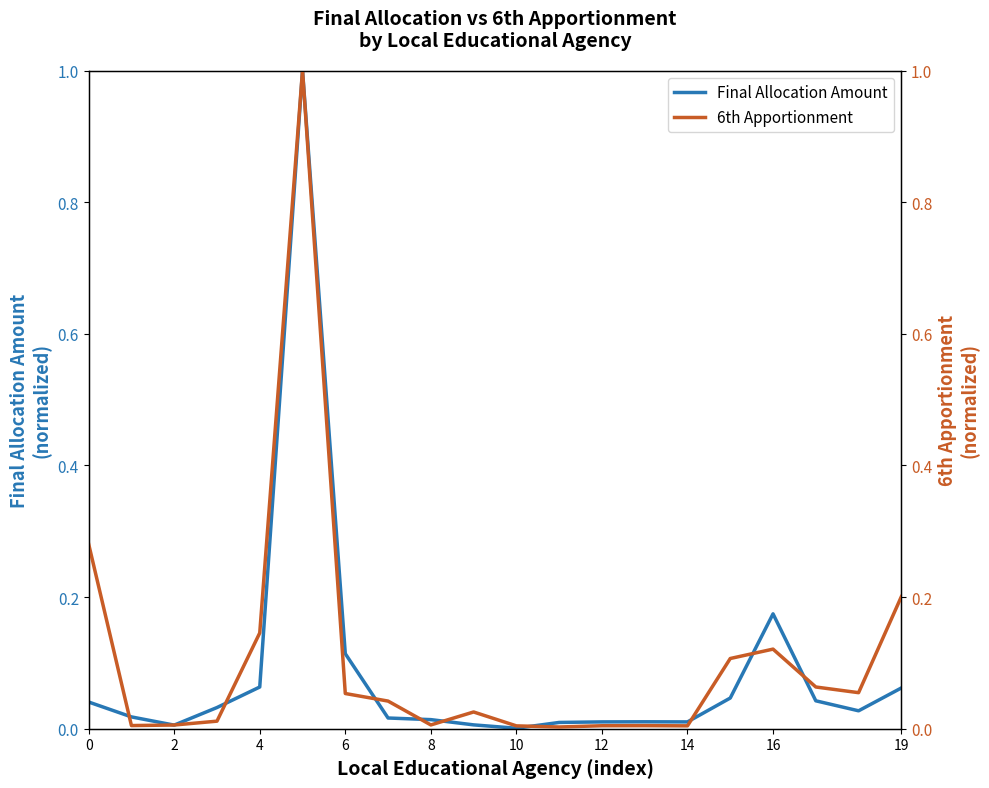

Which series ends up on top after the final intersection of 6th Apportionment and Final Allocation Amount?

6th Apportionment